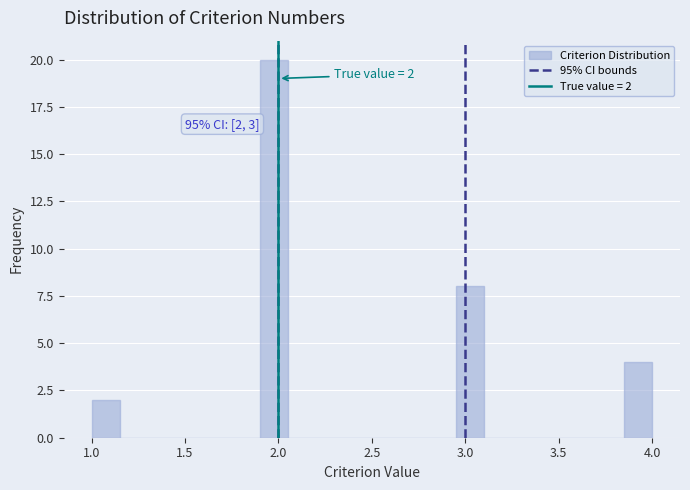

Read against the x-axis, roughly where is the centre of the tallest bar?

2.00